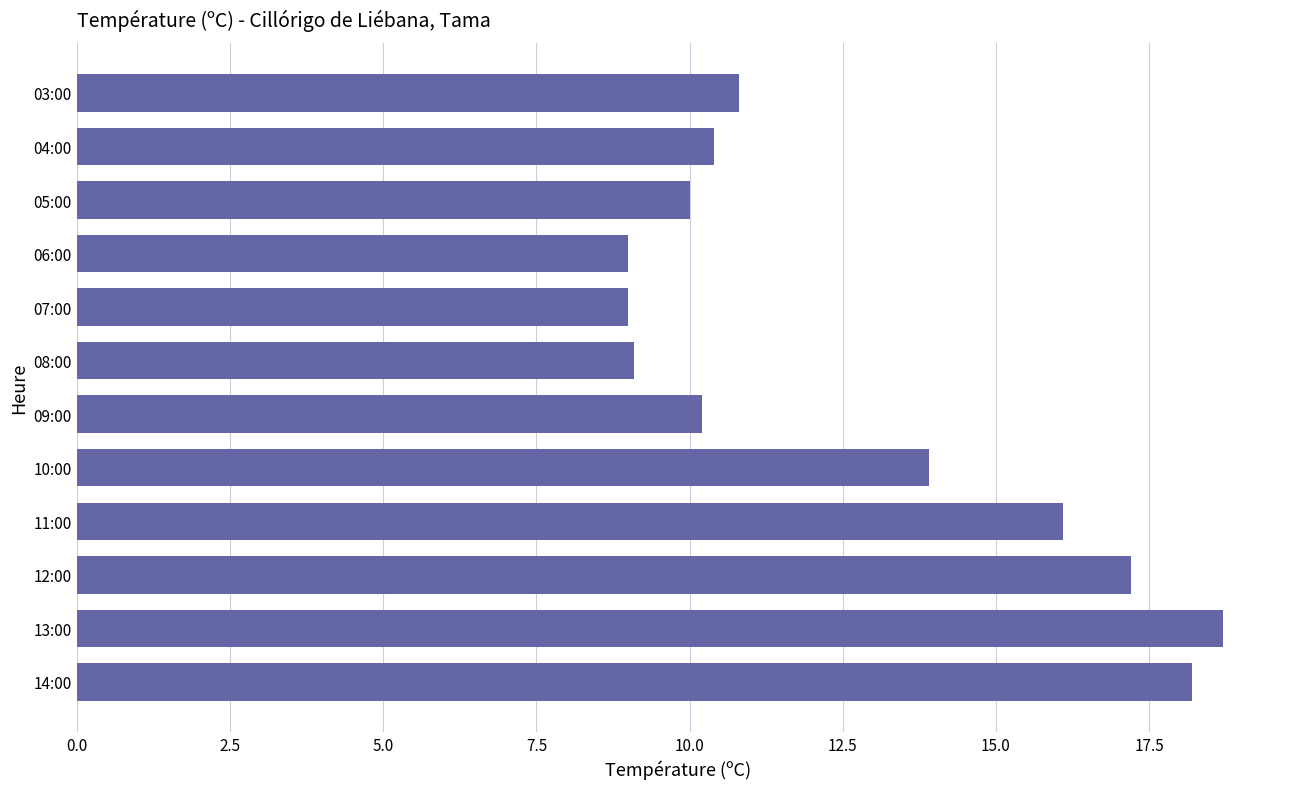

What is the minimum value shown in the chart?

9.0